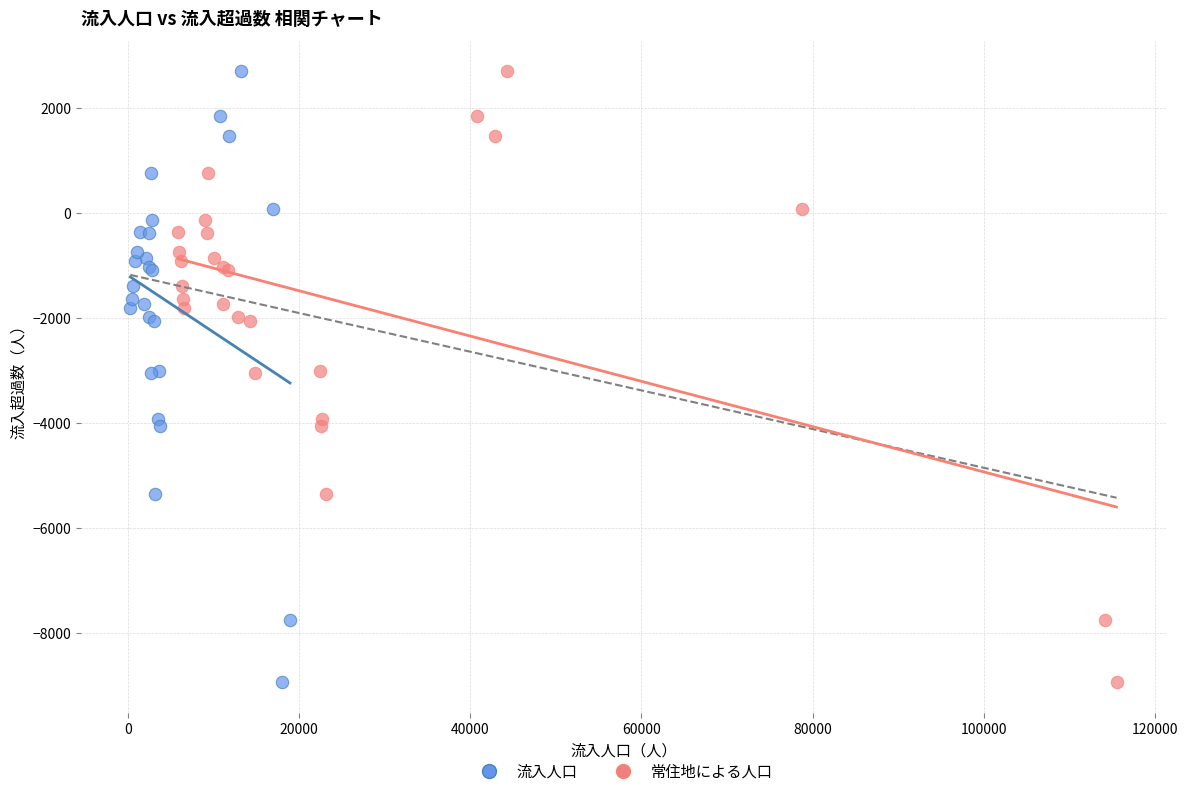

What are all the series names shown in the legend?

流入人口, 常住地による人口